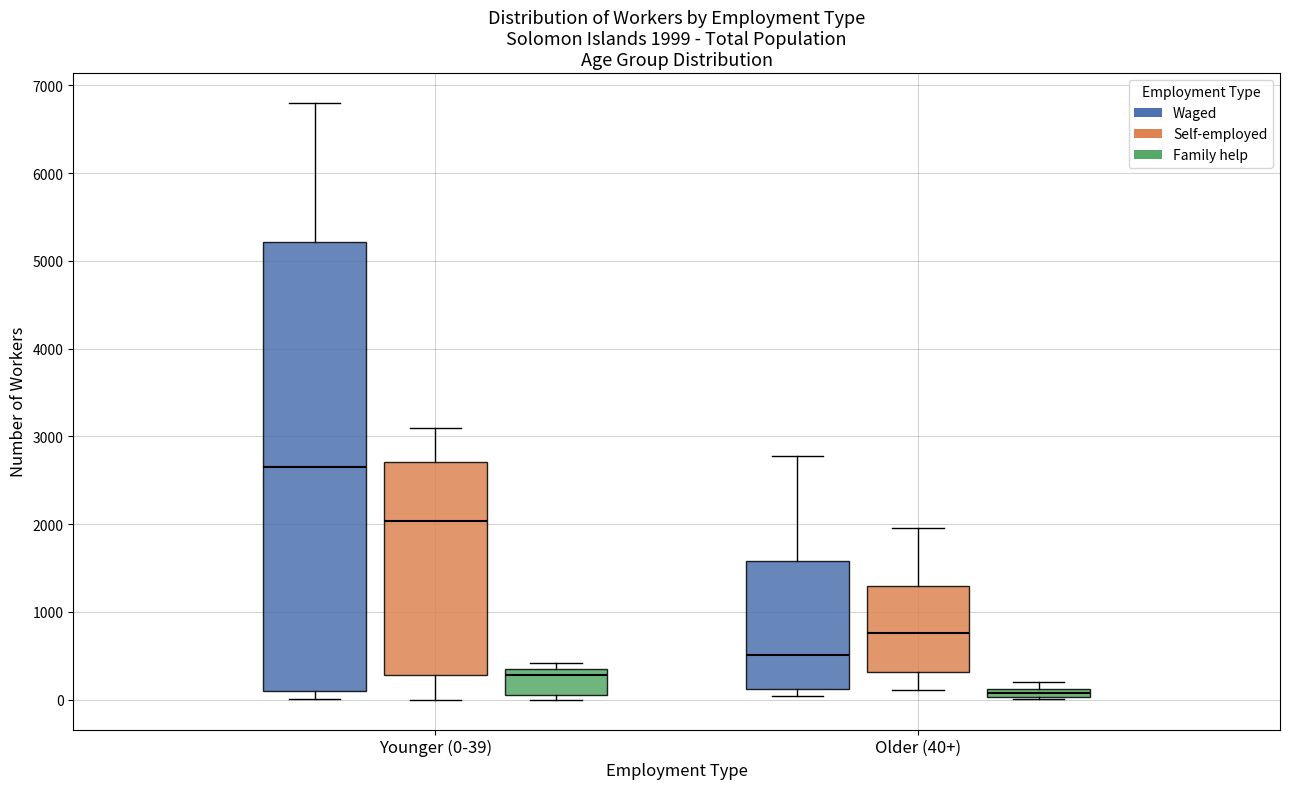

Which box has the highest median line?

Younger (0-39) (Waged)